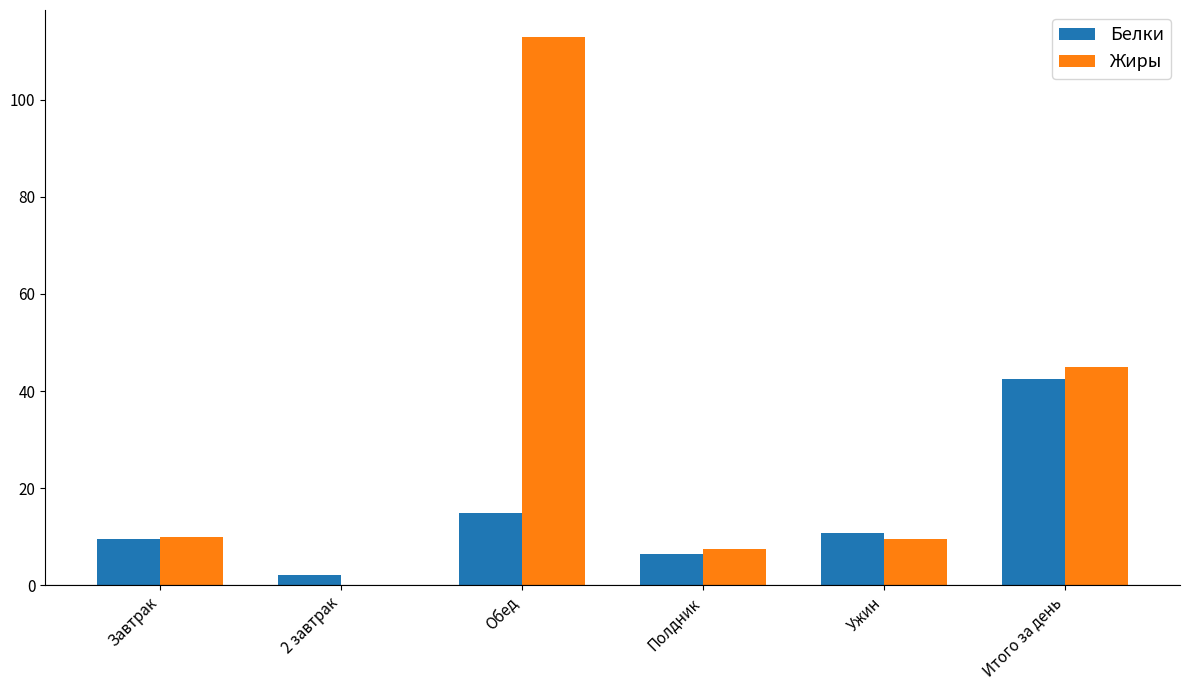

Is the value of Жиры at Ужин greater than the value of Белки at 2 завтрак?

Yes